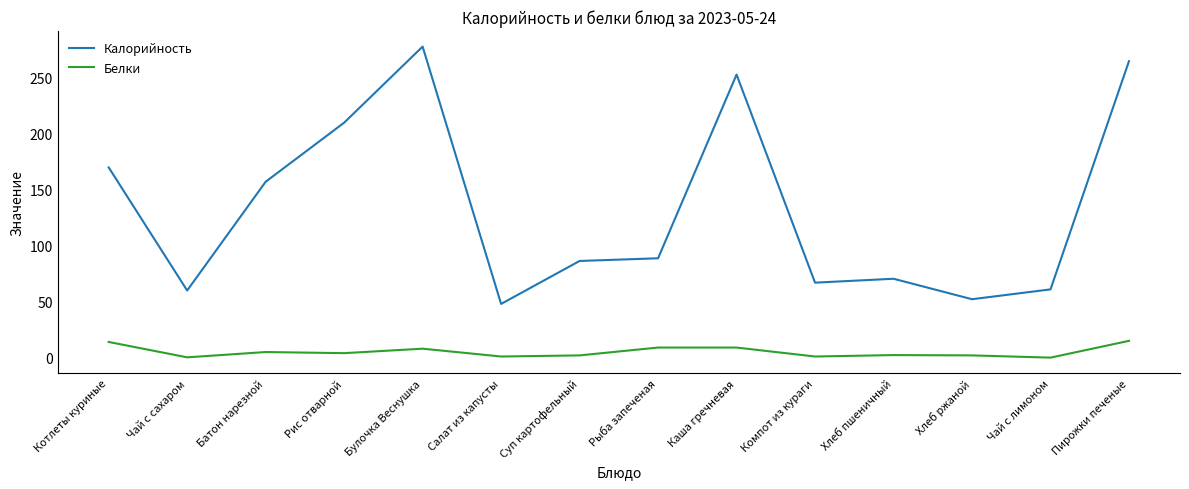

Which series has the widest spread of values?

Калорийность